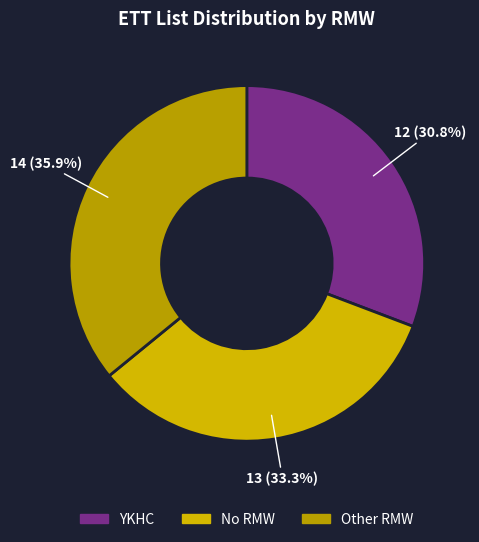

How many slices are in this pie chart?

3